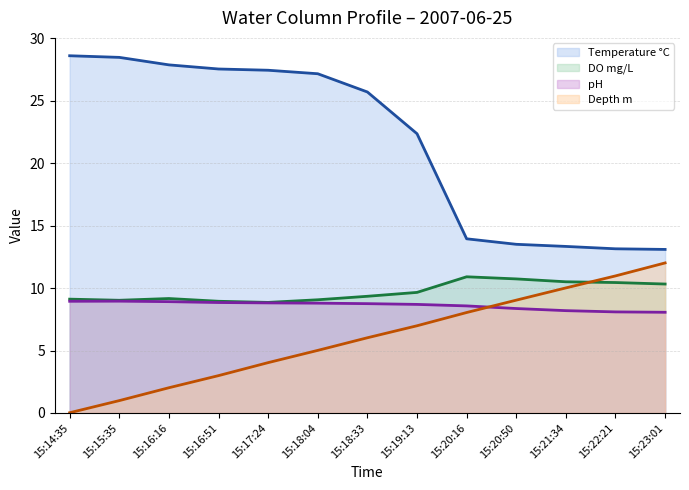

True or false: pH (line) and DO mg/L (line) intersect in this chart.

False